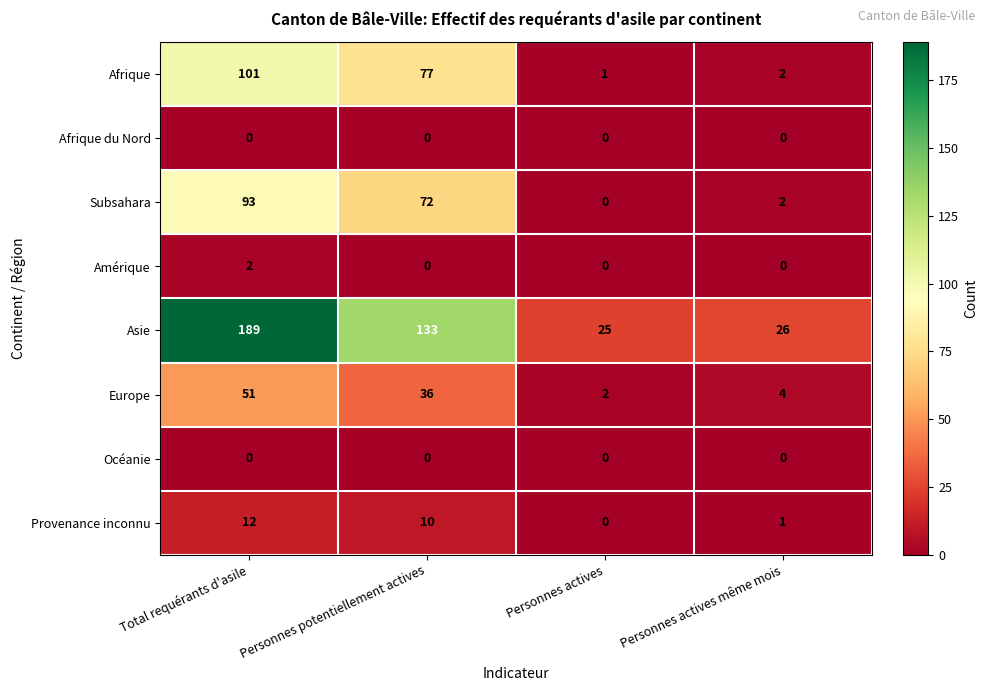

Rank the categories by Provenance inconnu value from highest to lowest.

Total requérants d'asile, Personnes potentiellement actives, Personnes actives même mois, Personnes actives